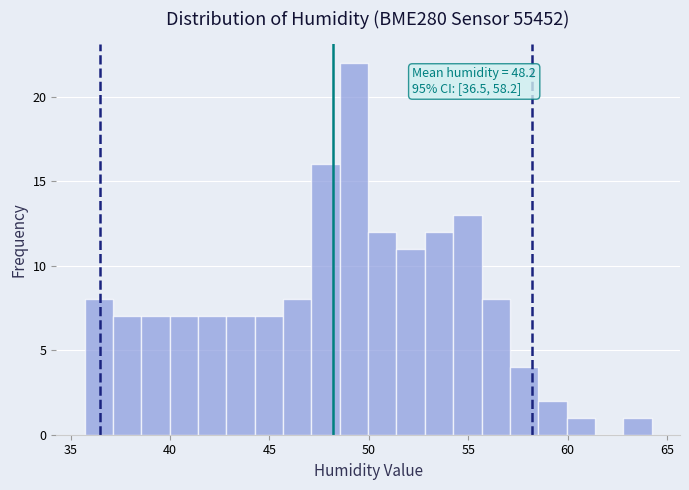

Around what value on the x-axis is the tallest bar? Give the approximate position of its centre, as read against the axis.

49.5